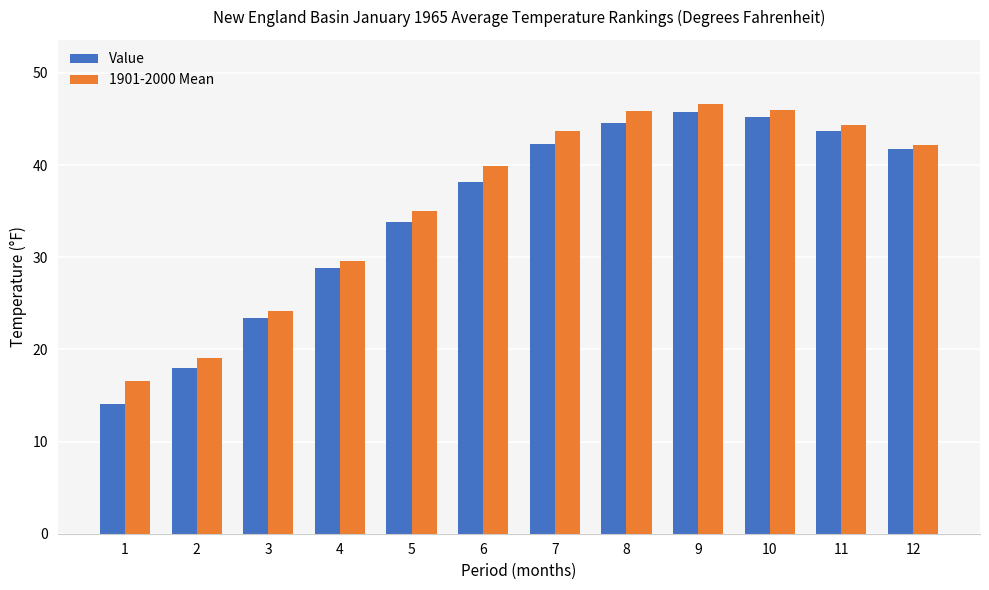

Is it true that 1901-2000 Mean equals 25.2 at 11?

False